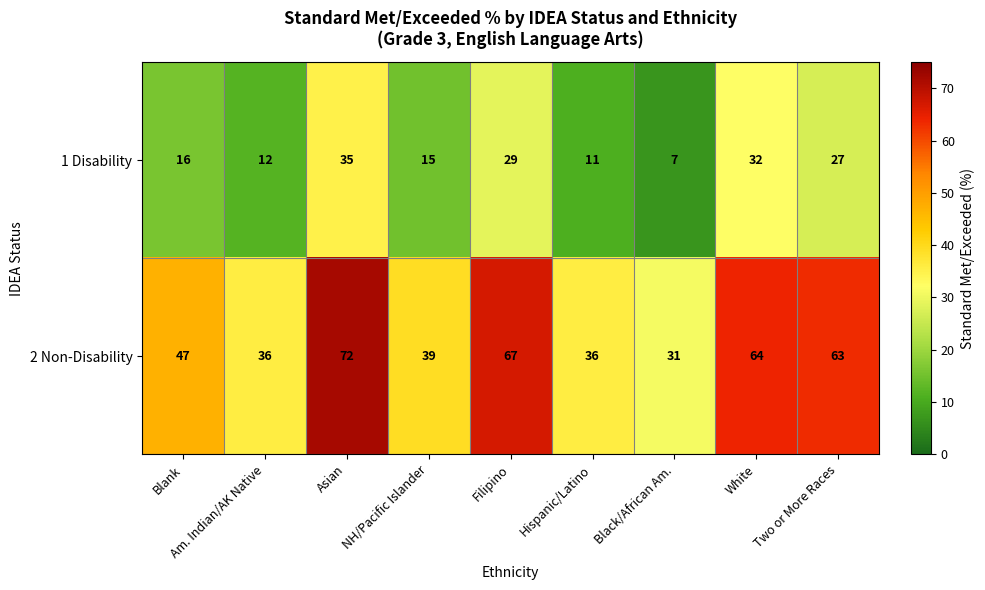

Which label corresponds to the smallest value in the chart?

Black/African Am.